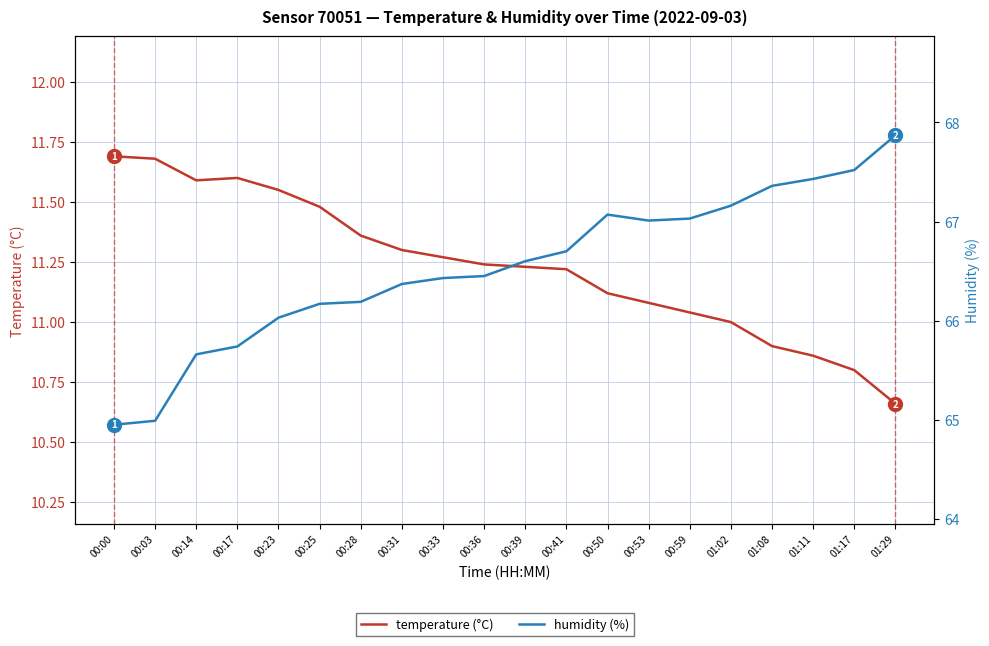

True or false: humidity (%) and temperature (°C) intersect in this chart.

False